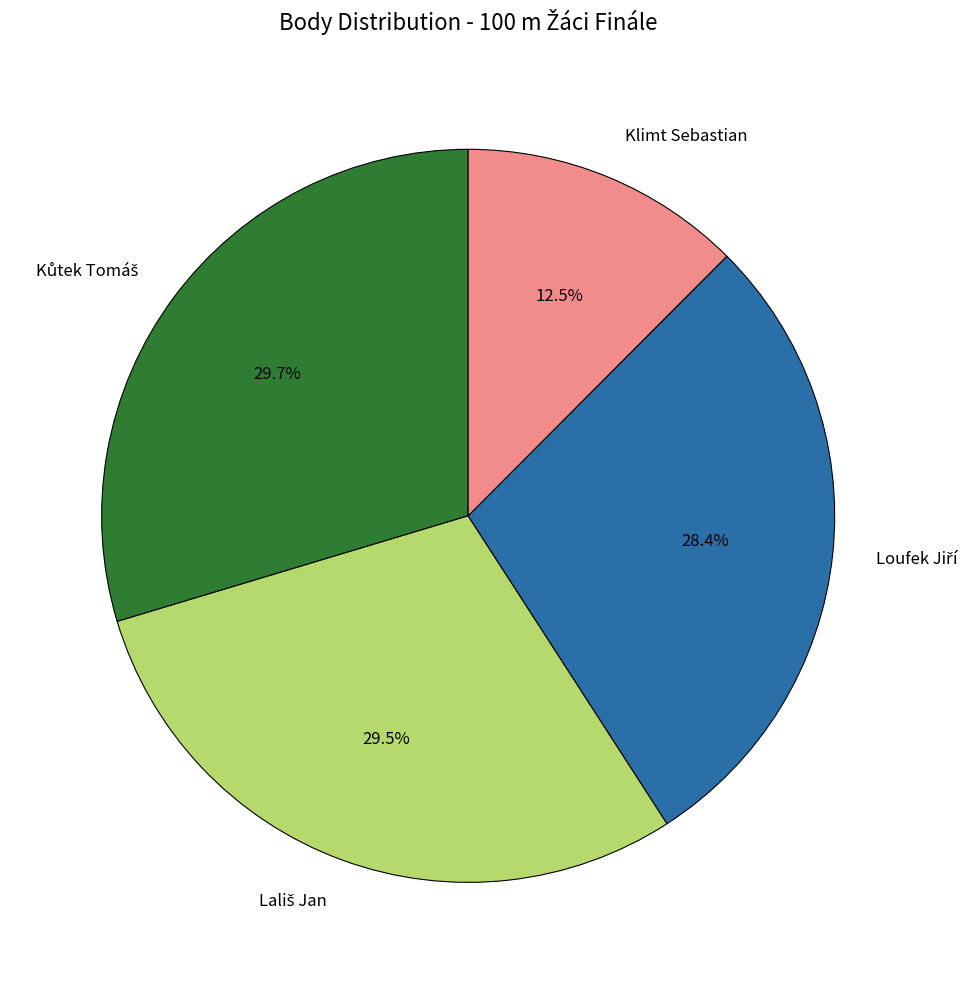

How much of the chart is everything except Klimt Sebastian?

87.5%